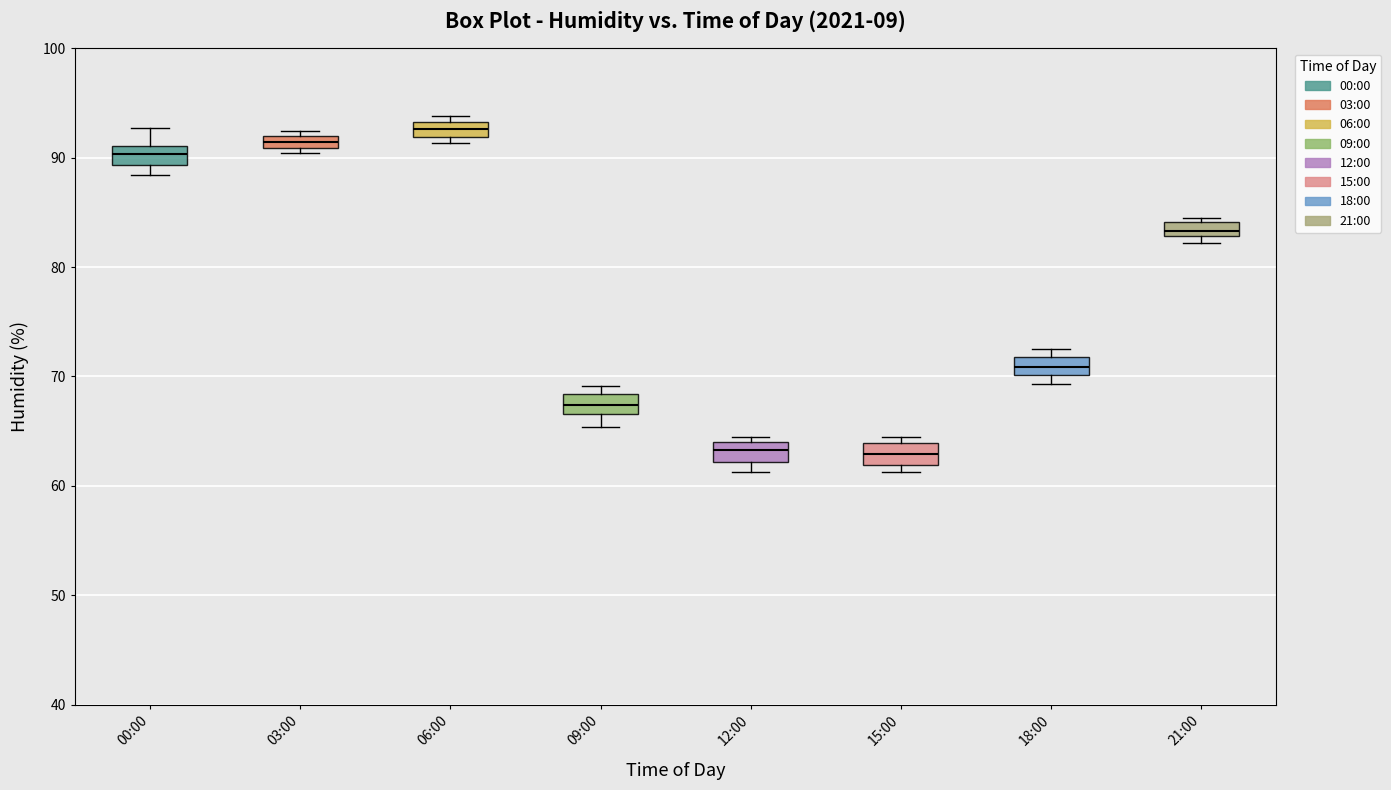

Where is the upper edge of the box for 06:00 on the y-axis? The values are not printed on the chart, so give them approximately, as read against the axis.

93